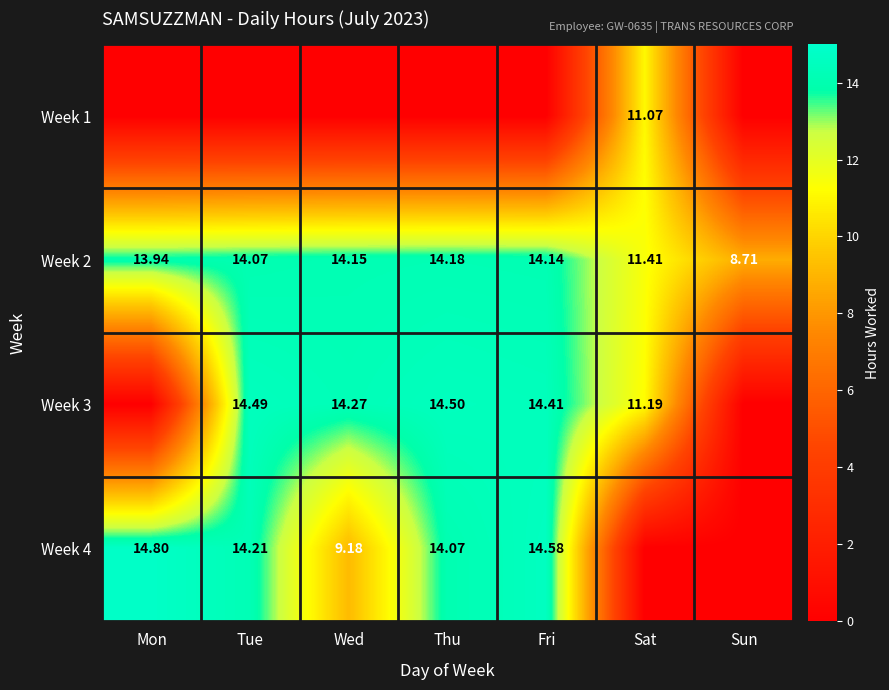

Rank the categories by Week 1 value from highest to lowest.

Sat, Mon, Tue, Wed, Thu, Fri, Sun